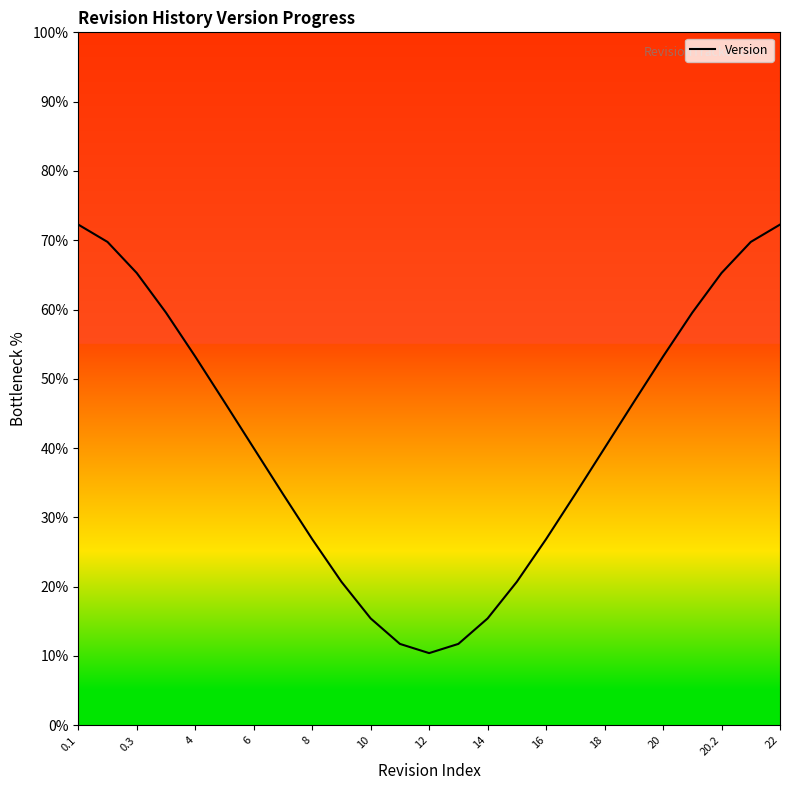

At which category does the chart reach its peak across all series?

0.1